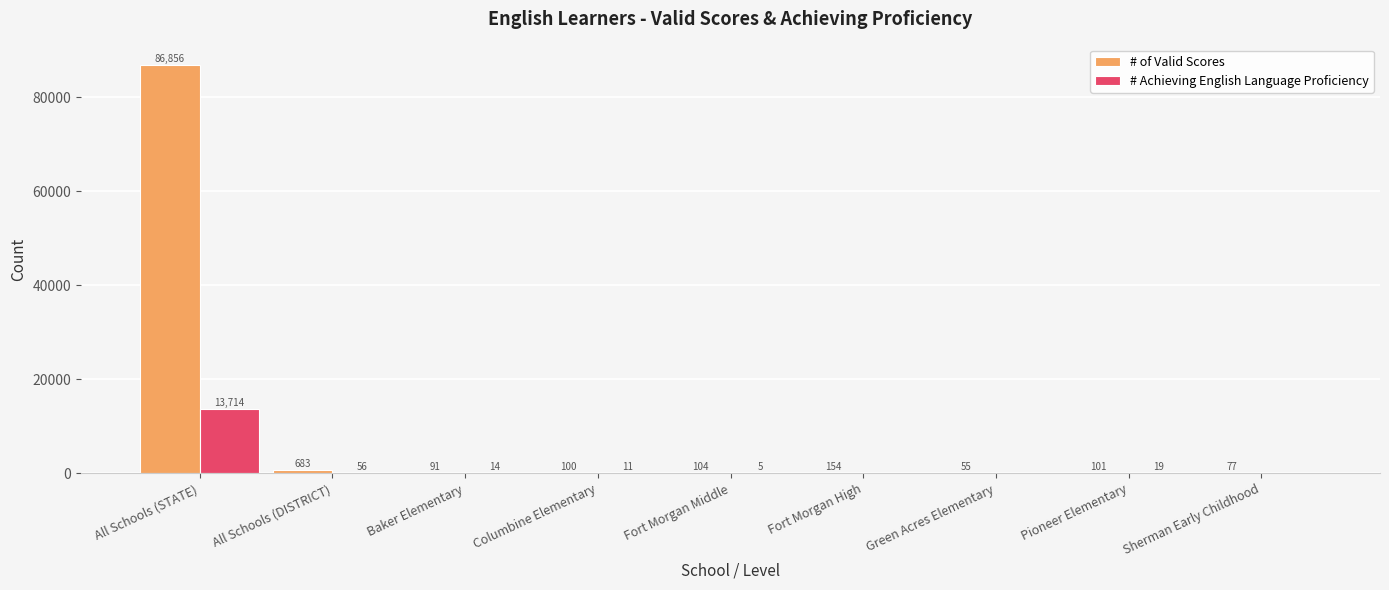

Which series changed the most between Baker Elementary and Green Acres Elementary?

# of Valid Scores